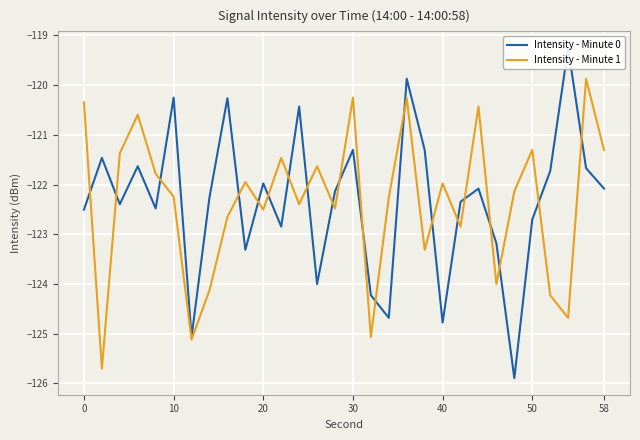

Rank the series by their average value, from highest to lowest.

Intensity - Minute 0, Intensity - Minute 1